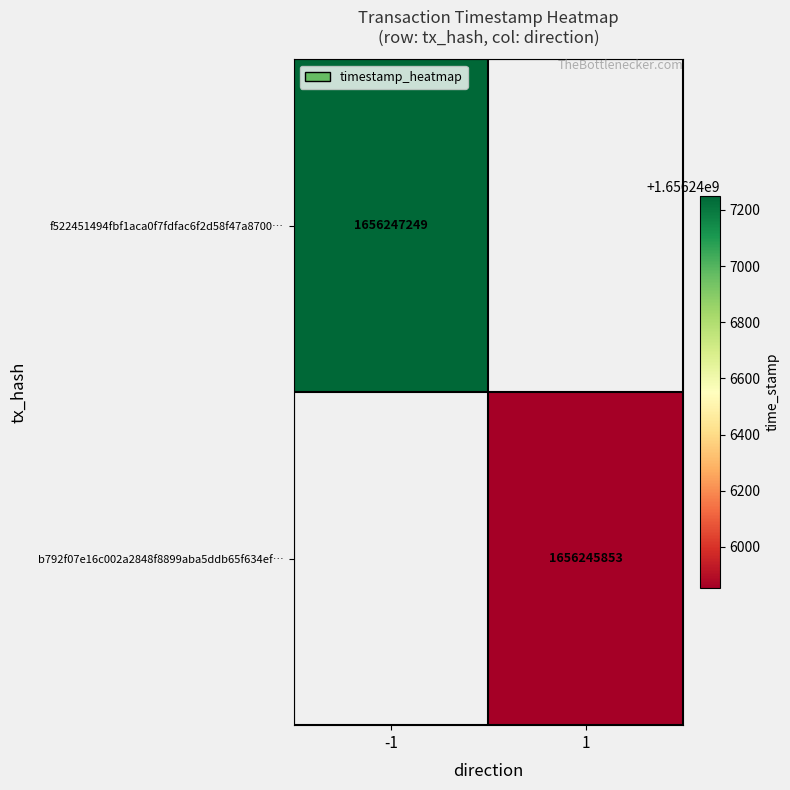

Reading right to left, extract all data points from this chart.

f522451494fbf1aca0f7fdfac6f2d58f47a8700: 1656247249	-1
b792f07e16c002a2848f8899aba5ddb65f634ef: 1656245853	1